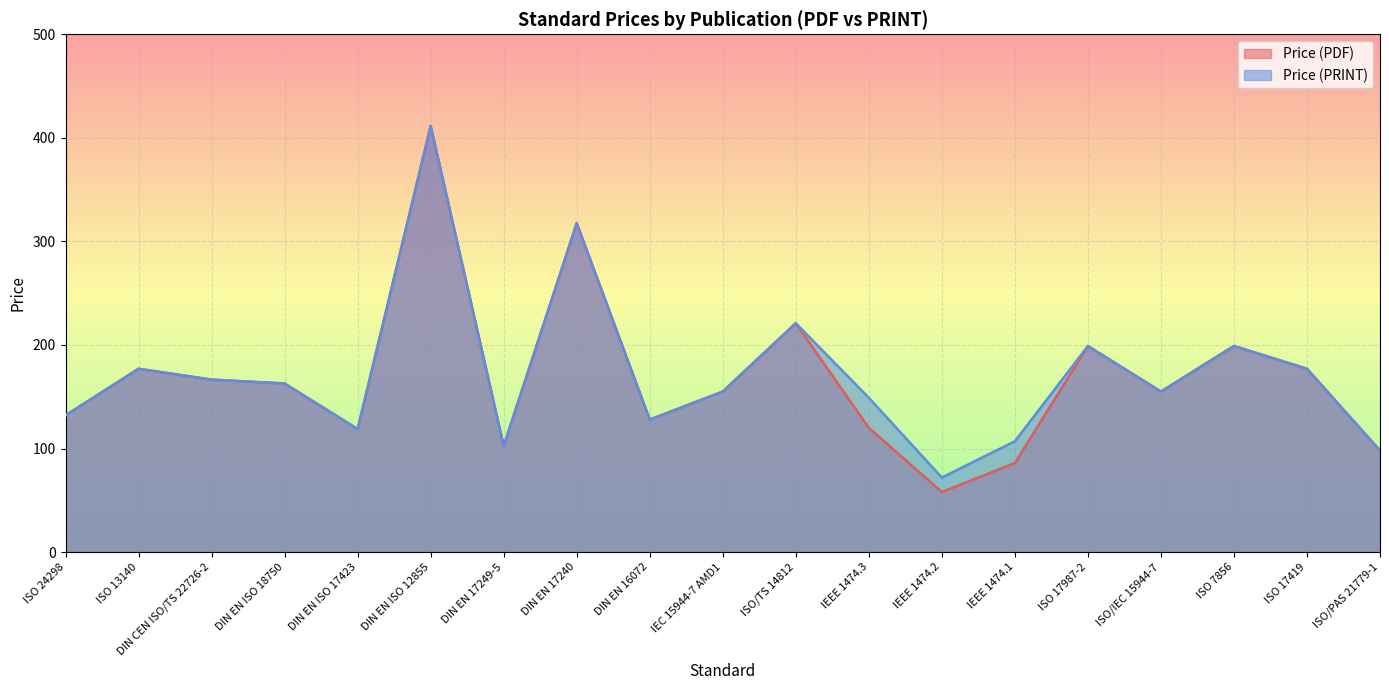

What is the value of the Price (PDF) point at the 4th from the left?

162.8